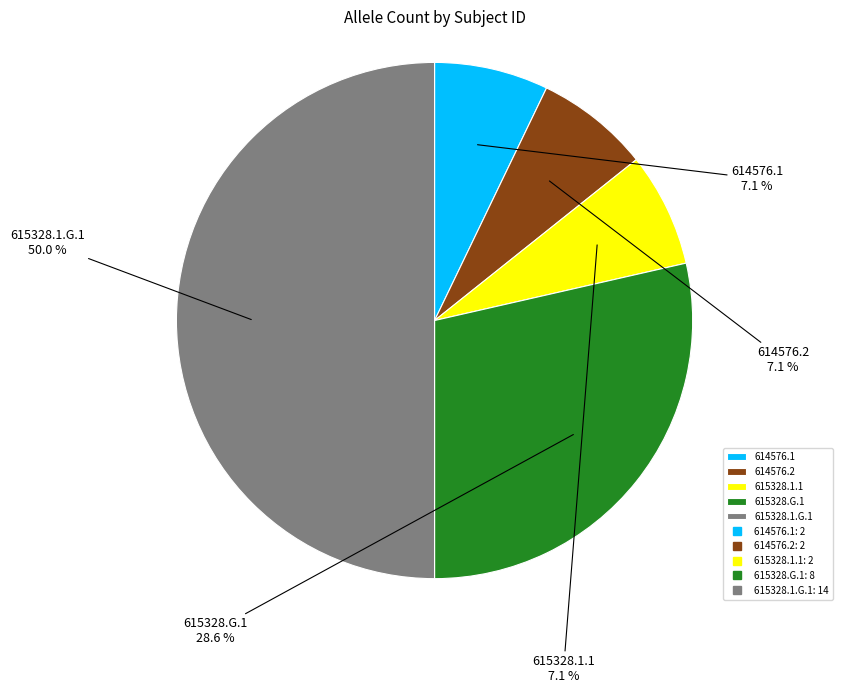

To the nearest percent, what is the combined percentage of 615328.1.1 and 615328.1.G.1?

57%